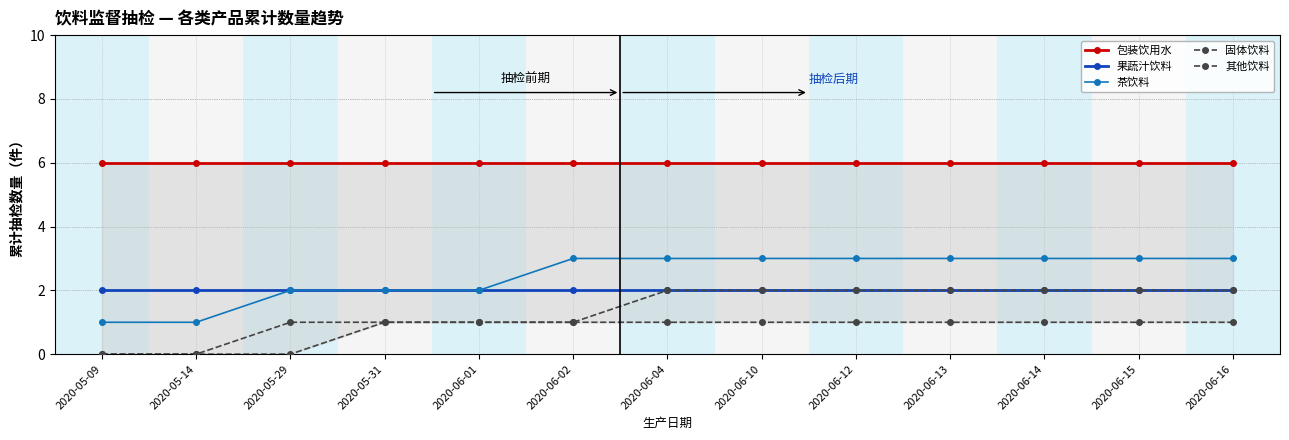

What is the label of the 4th point from the left?

2020-05-31